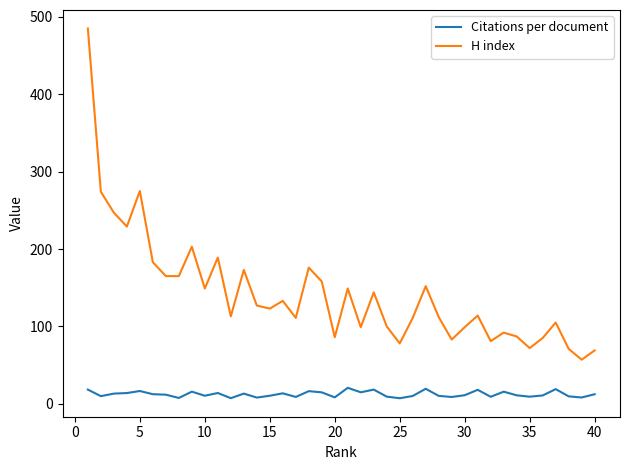

Which series has the largest total across all categories?

H index